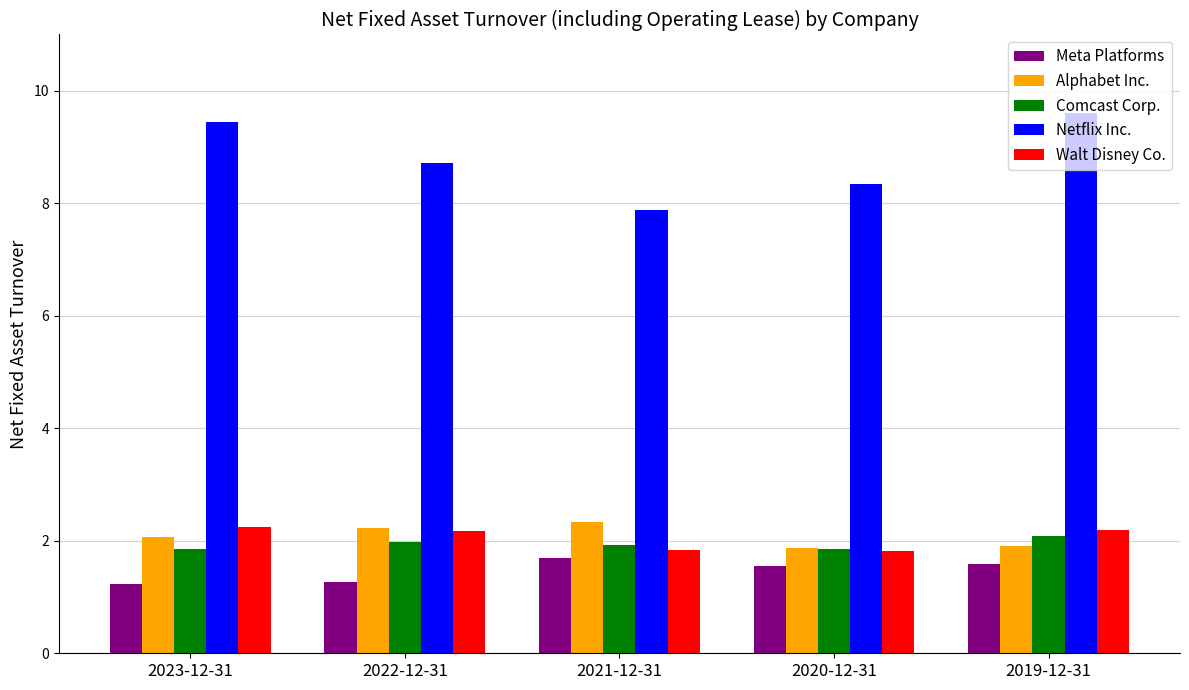

What is the label of the 3rd bar from the right?

2021-12-31